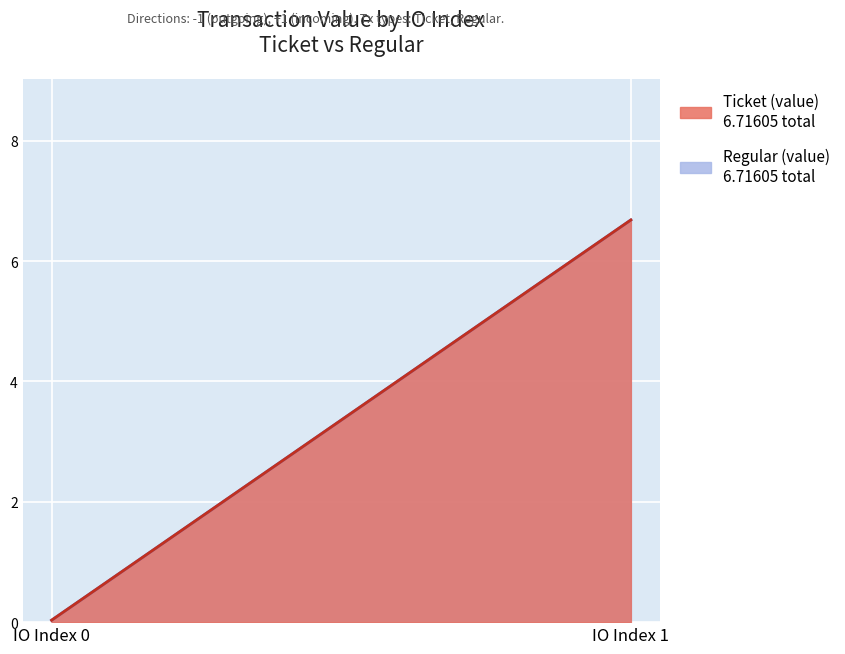

Which has a higher value, 1 or -1?

1